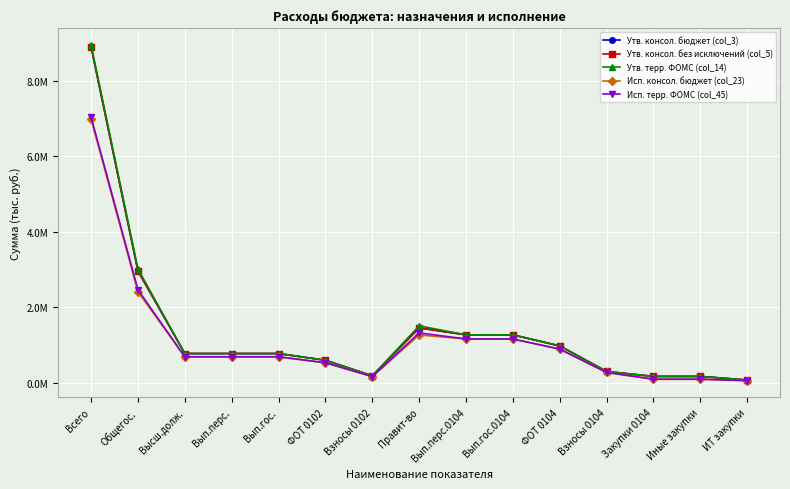

What is the spread (max minus min) of values at Иные закупки?

74854.0